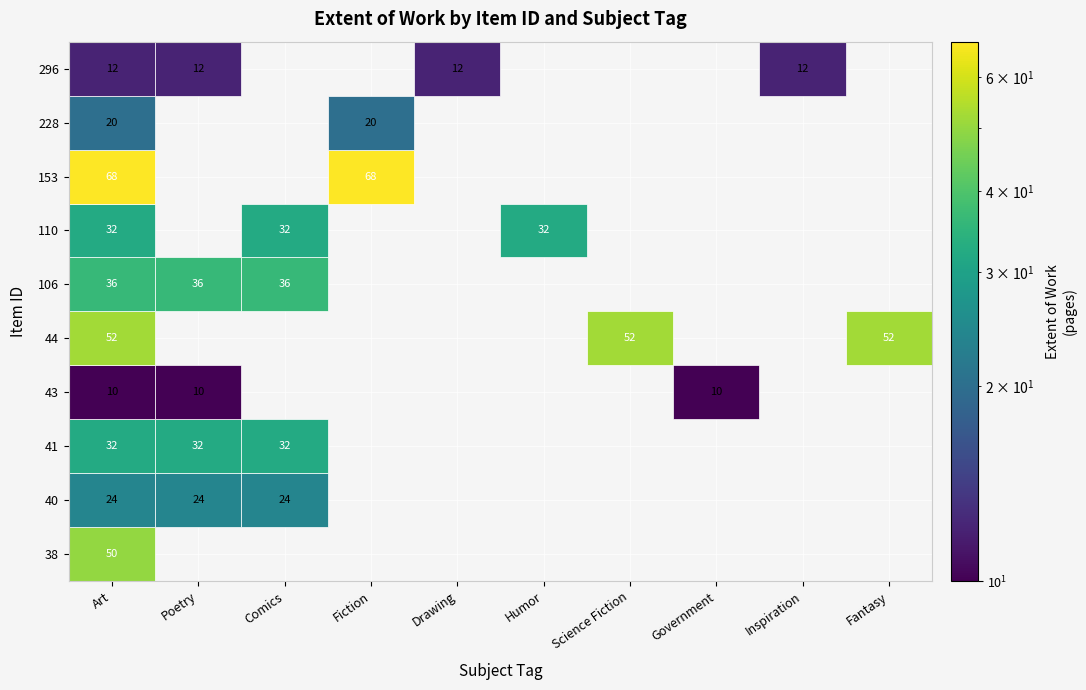

Reading left to right, what are all the values shown in this chart?

38: 50	0	0	0	0	0	0	0	0	0
40: 24	24	24	0	0	0	0	0	0	0
41: 32	32	32	0	0	0	0	0	0	0
43: 10	10	0	0	0	0	0	10	0	0
44: 52	0	0	0	0	0	52	0	0	52
106: 36	36	36	0	0	0	0	0	0	0
110: 32	0	32	0	0	32	0	0	0	0
153: 68	0	0	68	0	0	0	0	0	0
228: 20	0	0	20	0	0	0	0	0	0
296: 12	12	0	0	12	0	0	0	12	0